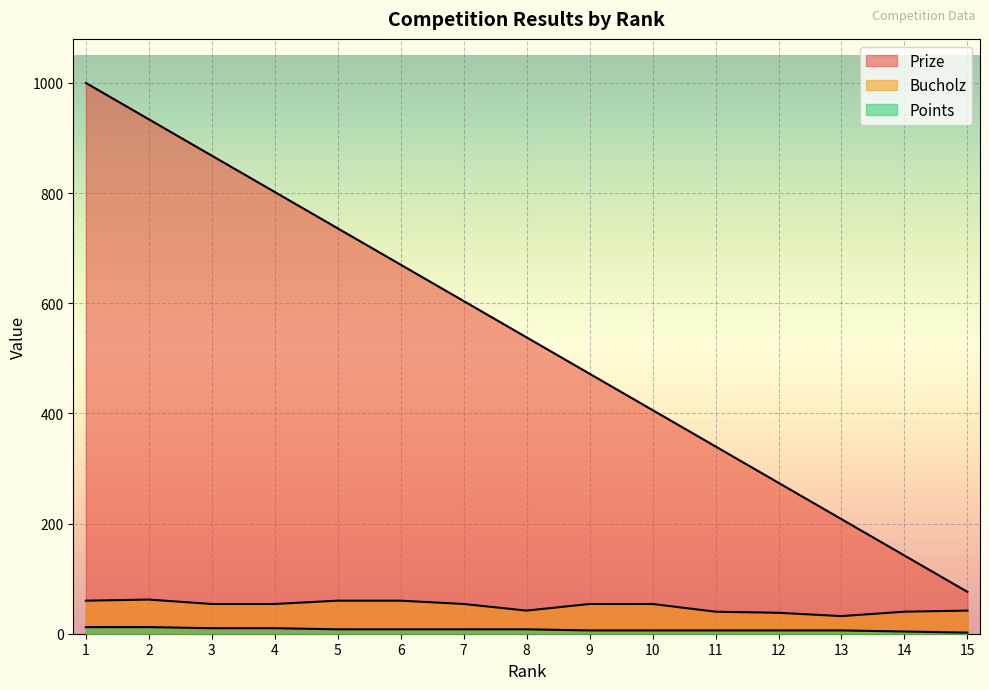

Reading left to right, list all the values displayed in this chart.

Prize: 1=1000	2=934	3=868	4=802	5=736	6=670	7=604	8=538	9=472	10=406	11=340	12=274	13=208	14=142	15=76
Bucholz: 1=60	2=62	3=54	4=54	5=60	6=60	7=54	8=42	9=54	10=54	11=40	12=38	13=32	14=40	15=42
Points: 1=12	2=12	3=10	4=10	5=8	6=8	7=8	8=8	9=6	10=6	11=6	12=6	13=6	14=4	15=2